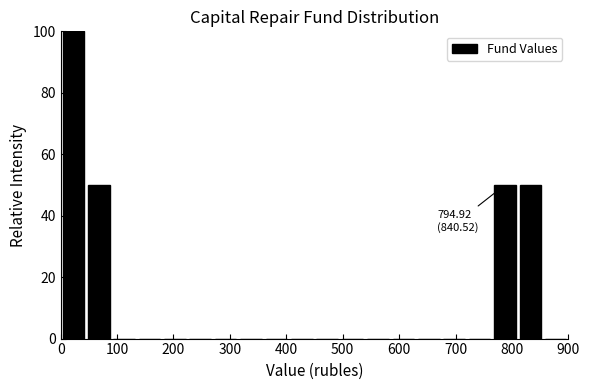

Which range on the x-axis has the tallest bar?

0 to 45